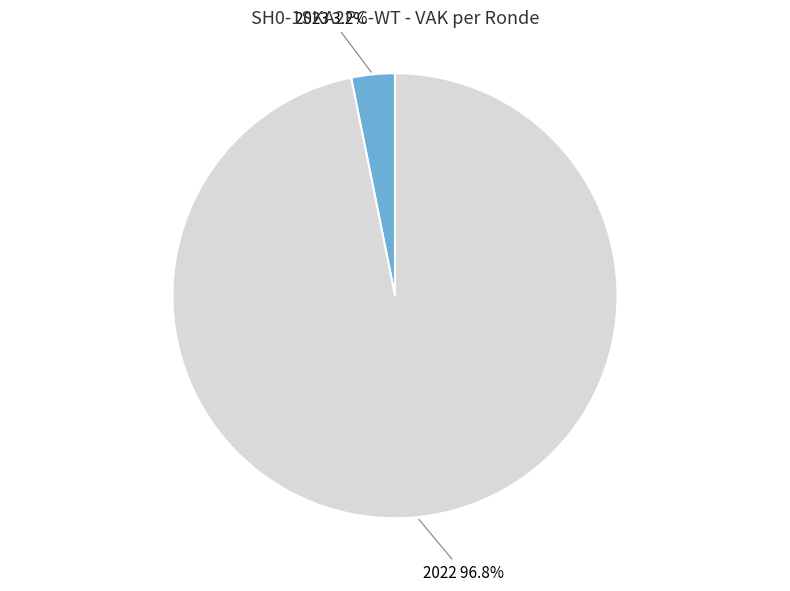

Which category accounts for the majority?

2022